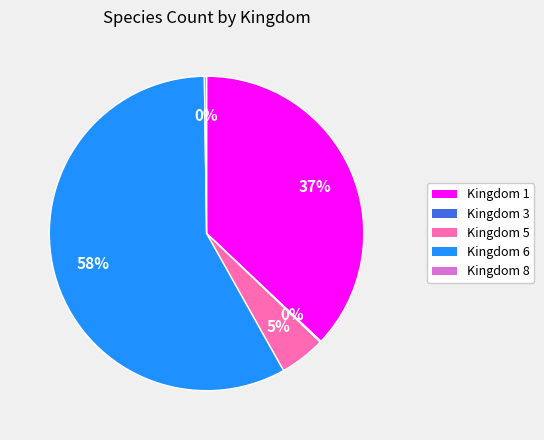

True or false: Kingdom 6 accounts for 72% of the total.

False